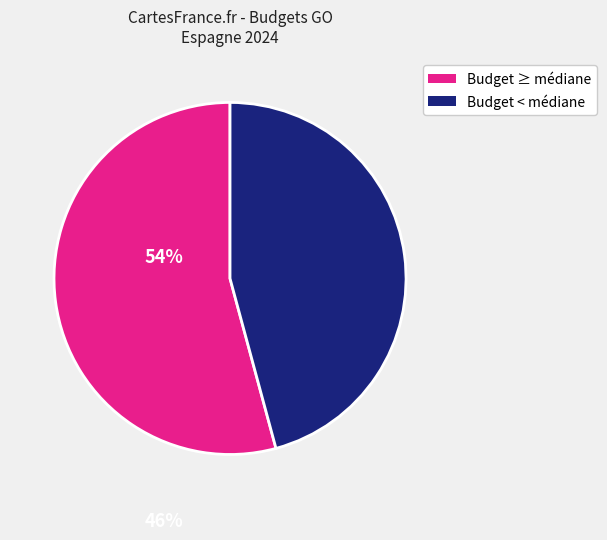

Is there a majority slice in this chart?

Yes